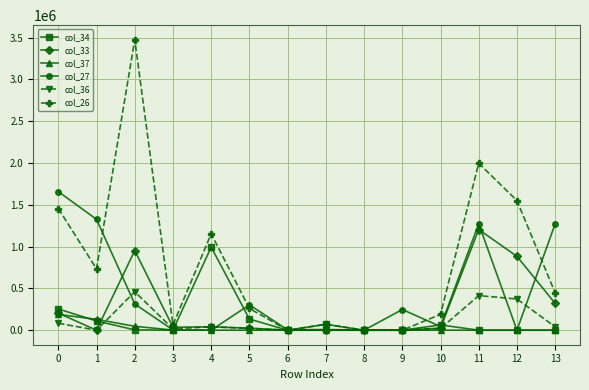

What is the sum of the col_34 values at 10 and 6?

62897